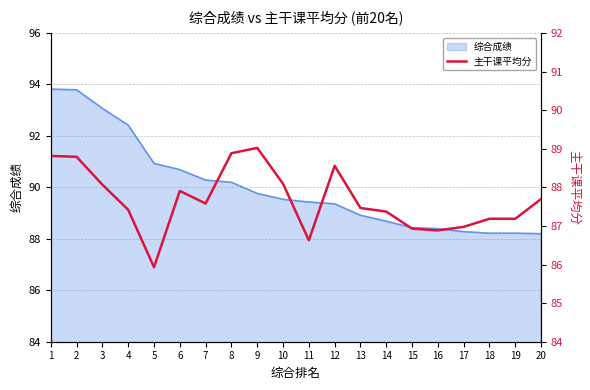

The 综合成绩 series shows 89.4 at 12. True or false?

True